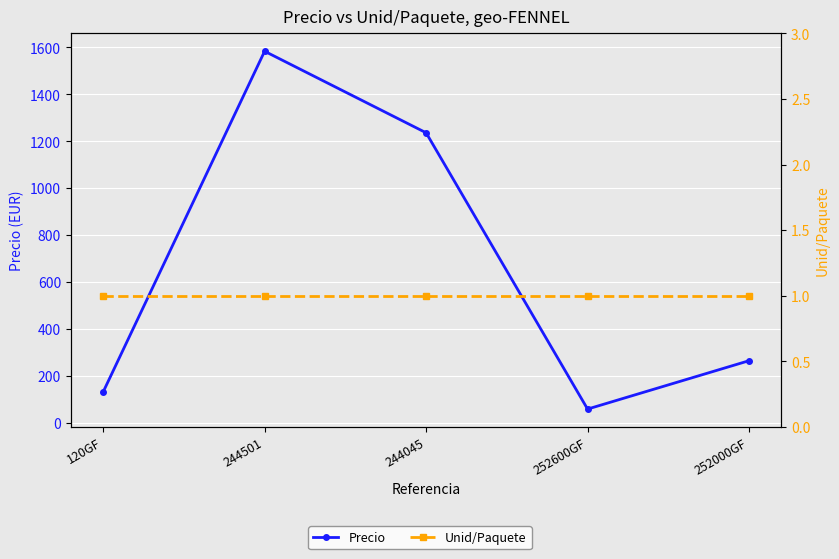

At which category is the sum across all series the highest?

244501